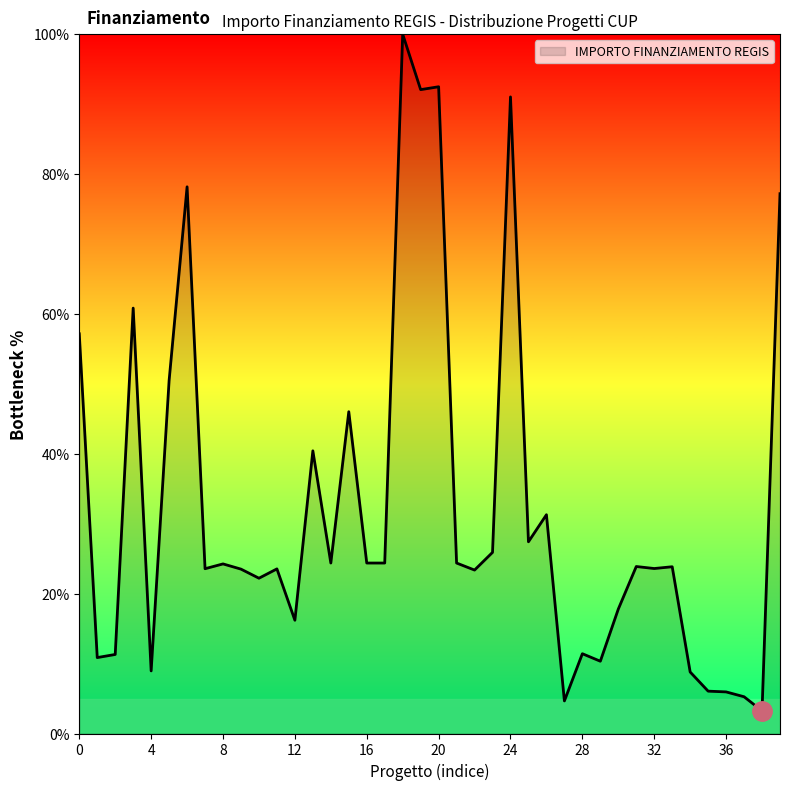

What is the minimum value shown in the chart?

3.2